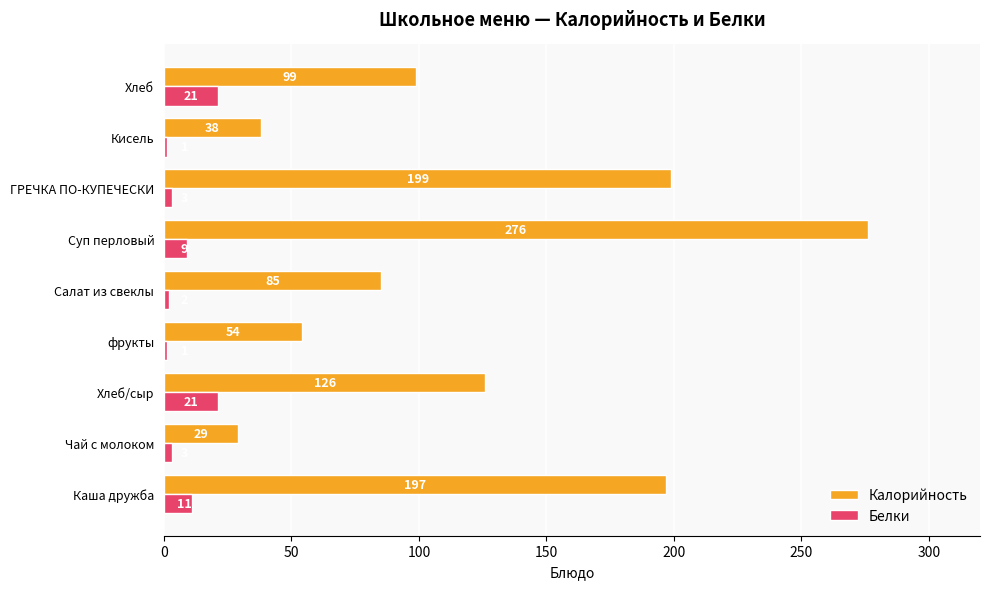

What is the total value across all series at Каша дружба?

208